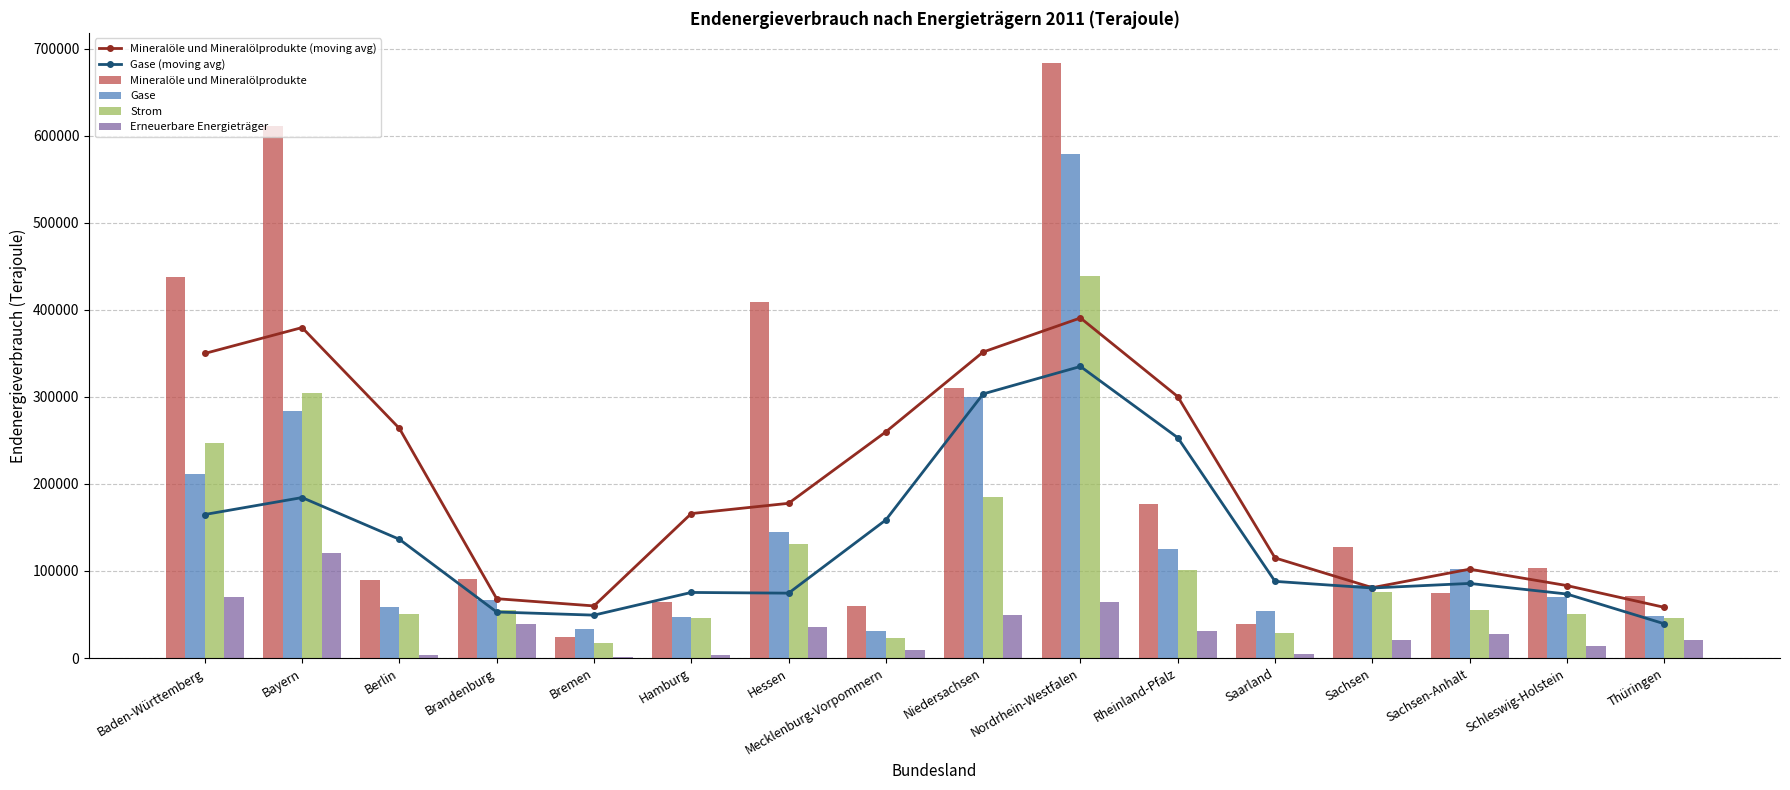

Is the value of Gase at Bayern greater than the value of Erneuerbare Energieträger at Berlin?

Yes